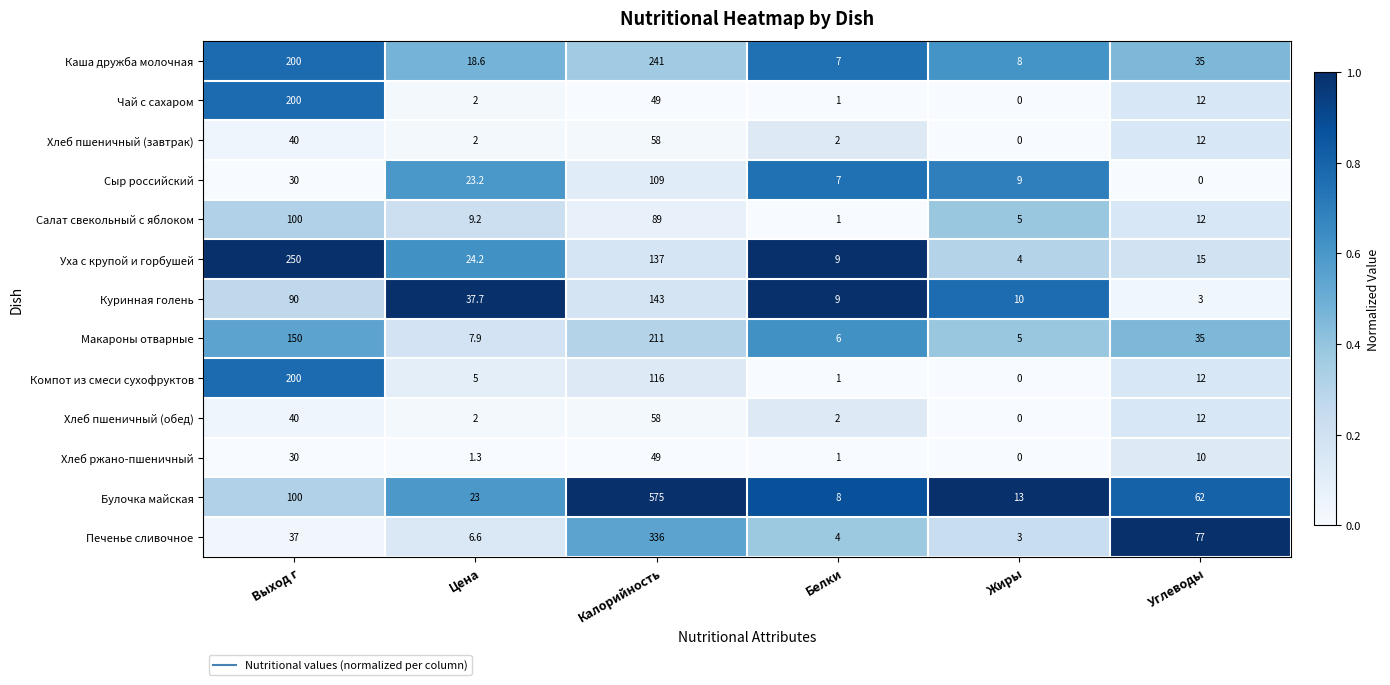

Which series has the largest range (max minus min)?

Булочка майская